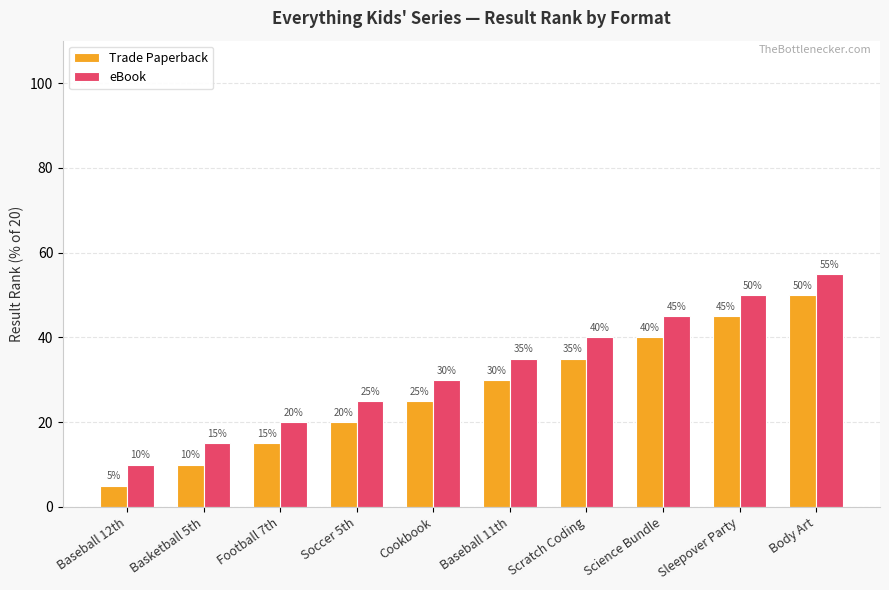

What is the difference between the highest and lowest values at Science Bundle?

5